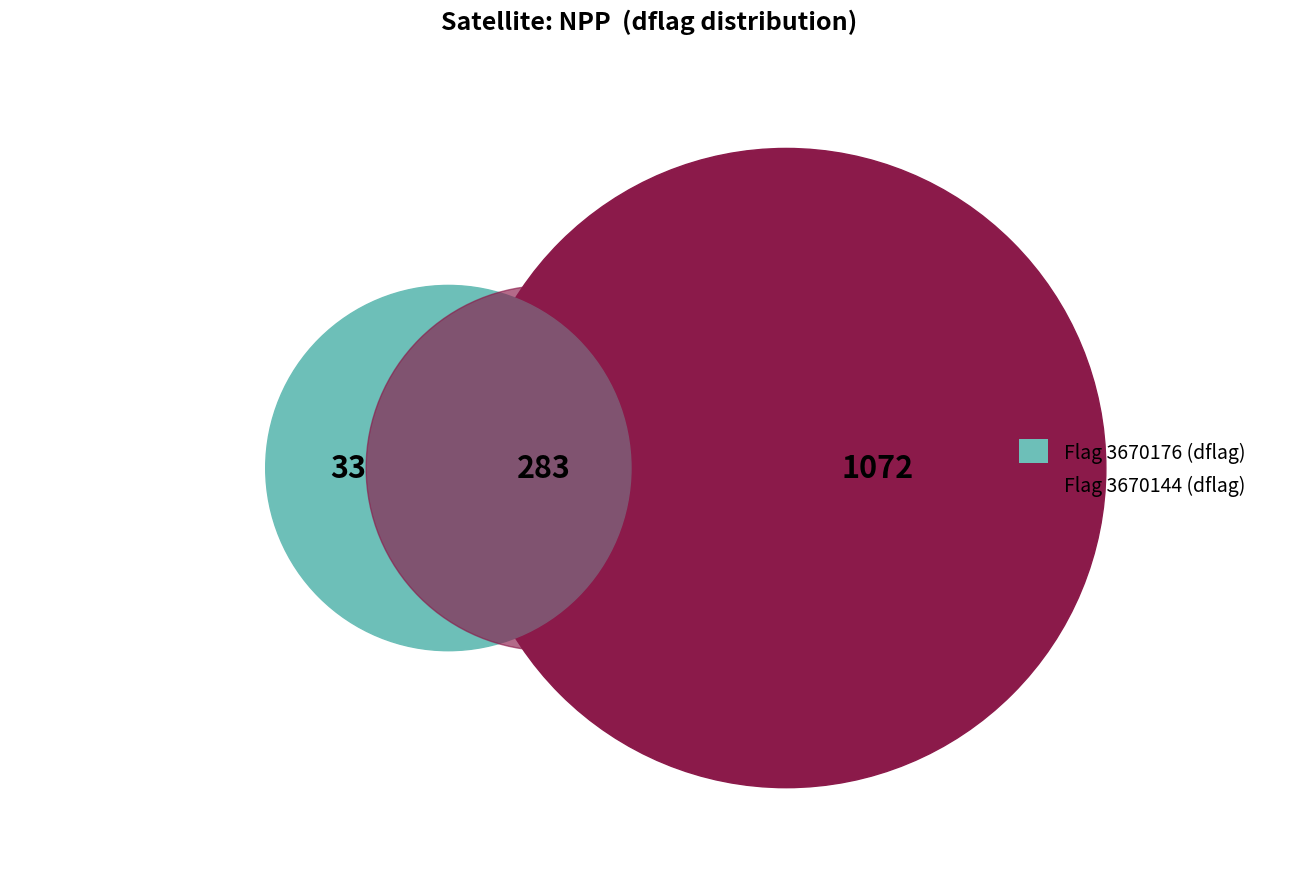

The 3670176 slice represents 44% of the pie. True or false?

False